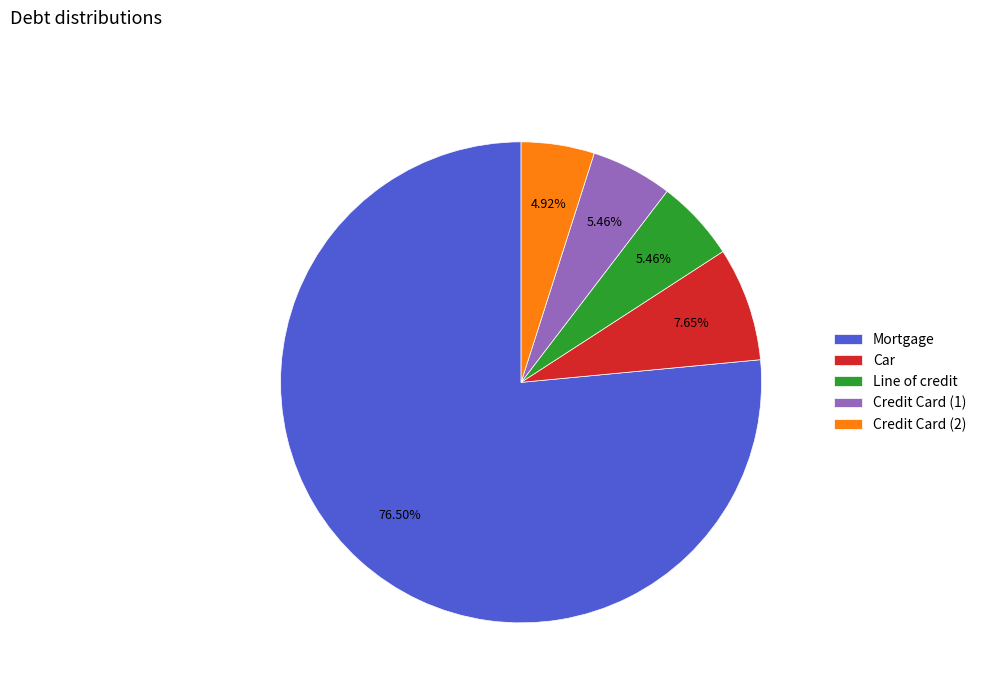

Does Credit Card (1) account for over 50% of the chart?

No